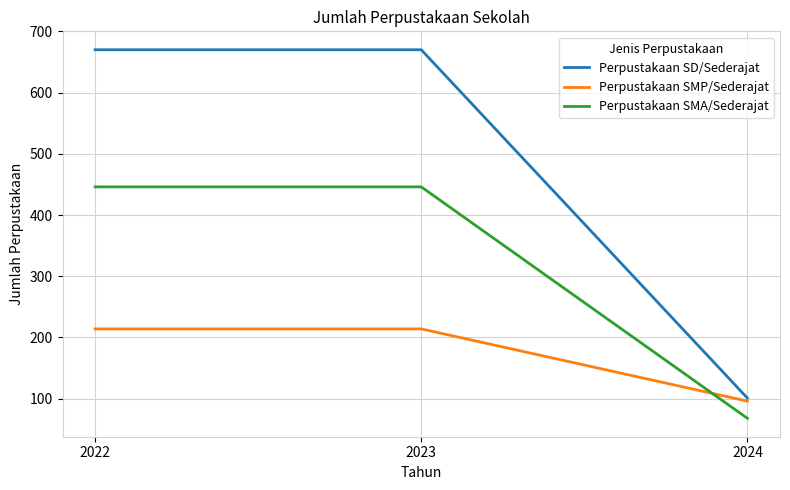

At 2023, list the series in order from largest to smallest.

Perpustakaan SD/Sederajat, Perpustakaan SMA/Sederajat, Perpustakaan SMP/Sederajat